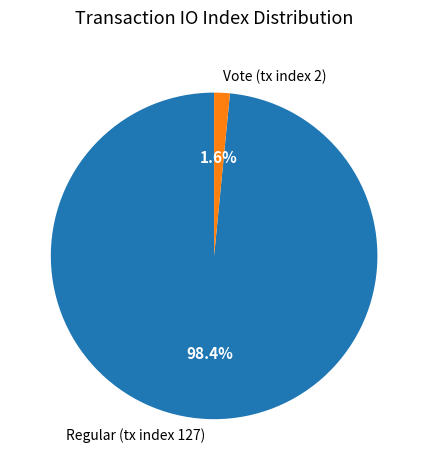

Rank the categories by value from lowest to highest.

Vote (tx index 2), Regular (tx index 127)